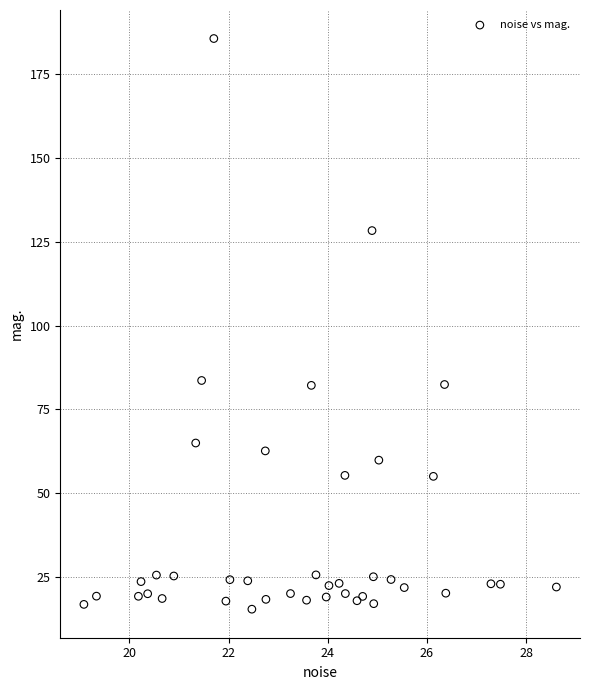

What is the range of X values (max minus min)?

9.5